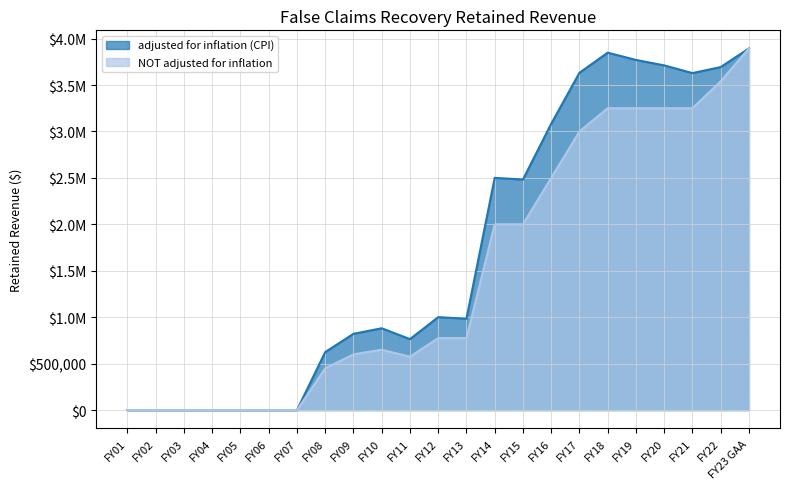

At which category is the sum across all series the highest?

FY23 GAA